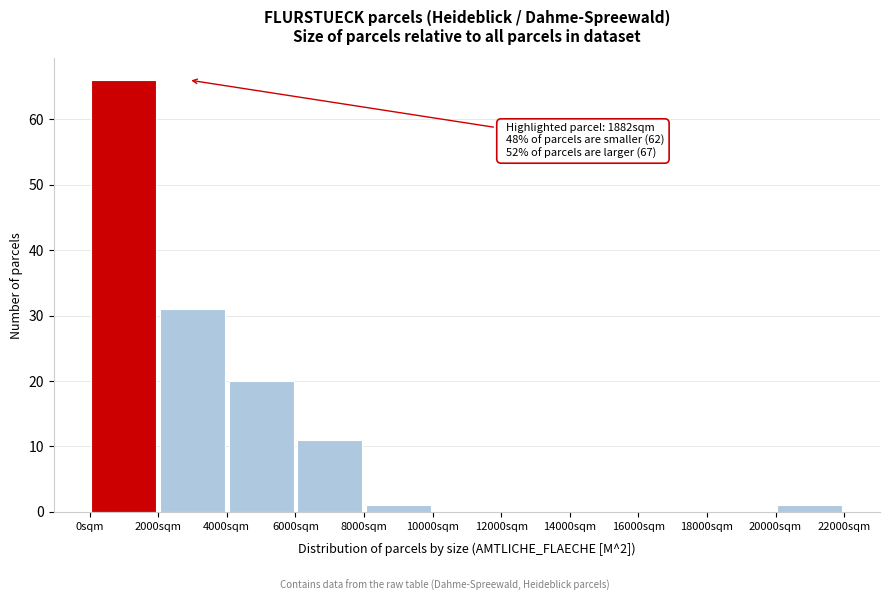

Which range on the x-axis has the tallest bar?

0 to 2000